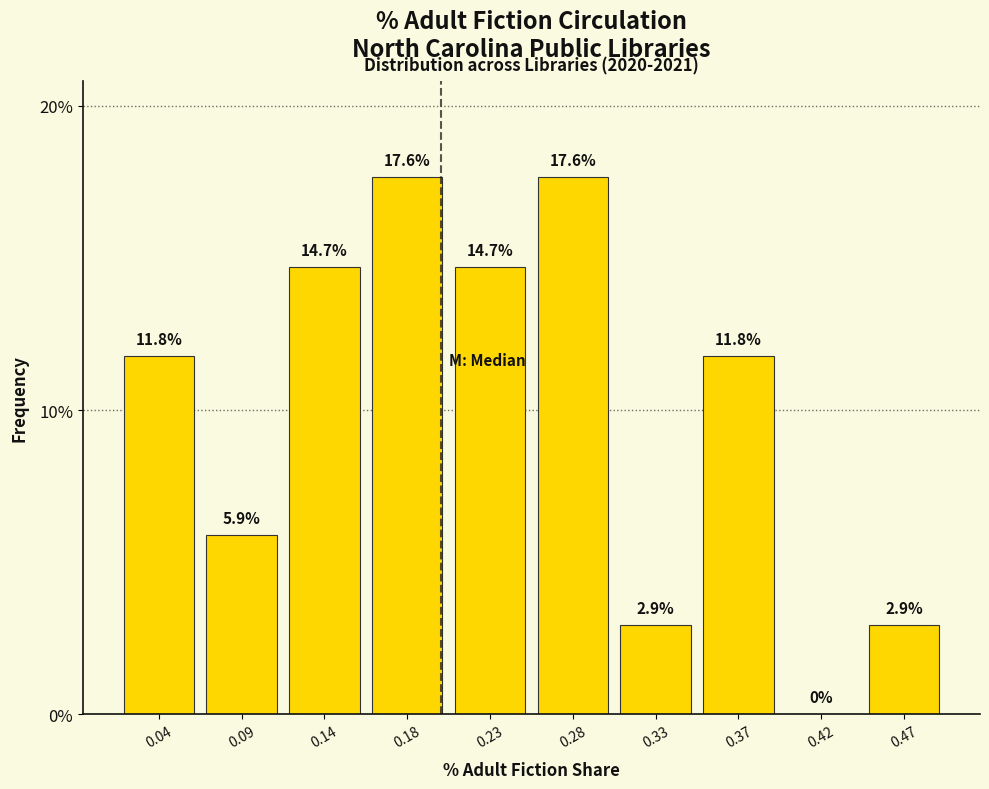

Reading left to right, list every bar in this chart as the range it spans on the x-axis followed by its height. The bar edges are not printed on the chart, so give them approximately, as read against the axis.

0.020 to 0.065: 11.8
0.065 to 0.115: 5.9
0.115 to 0.160: 14.7
0.160 to 0.210: 17.6
0.210 to 0.255: 14.7
0.255 to 0.300: 17.6
0.300 to 0.350: 2.9
0.350 to 0.395: 11.8
0.395 to 0.445: 0.0
0.445 to 0.490: 2.9